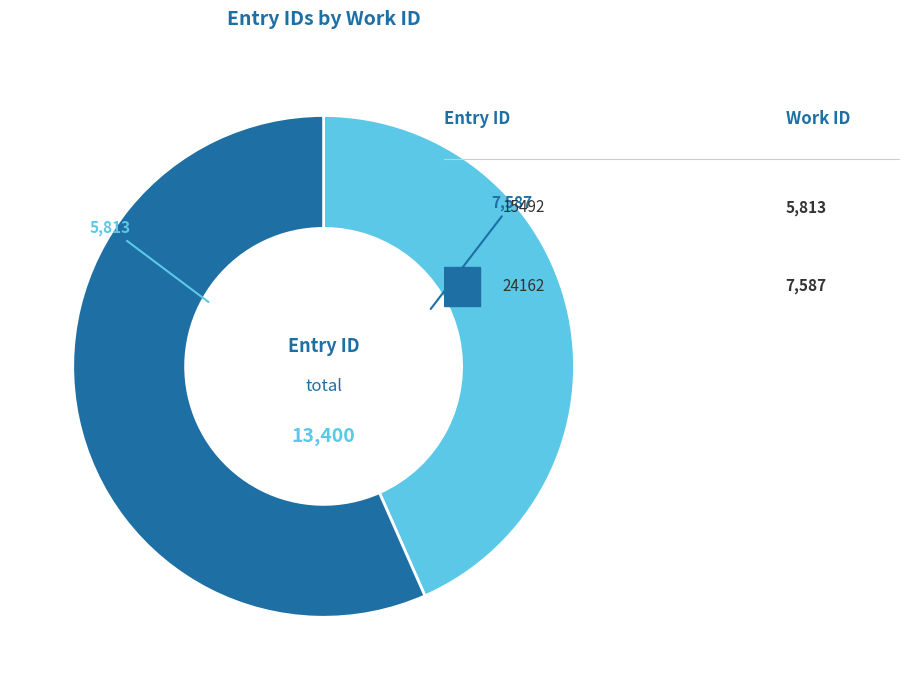

Does any single category account for the majority?

Yes